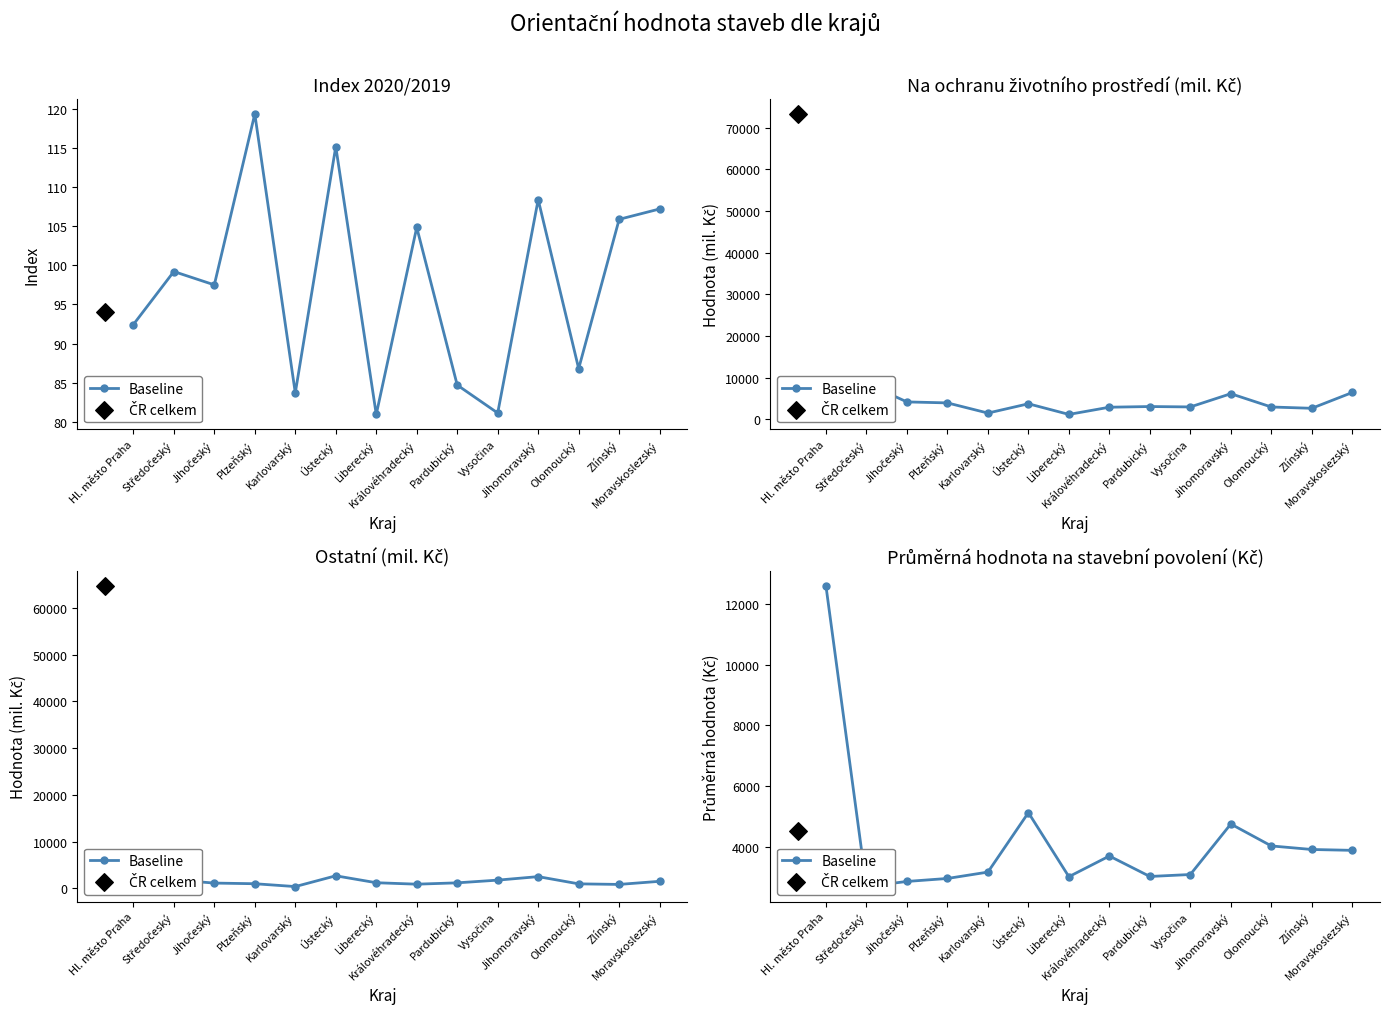

What is the change in value from Středočeský to Plzeňský?

+267.0